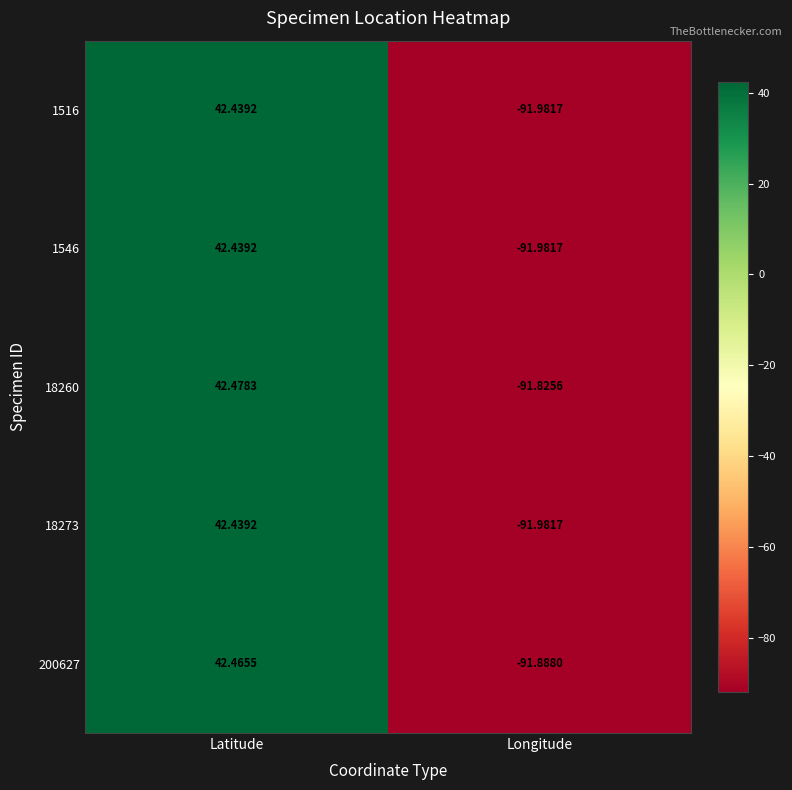

At which category is the sum across all series the highest?

Latitude